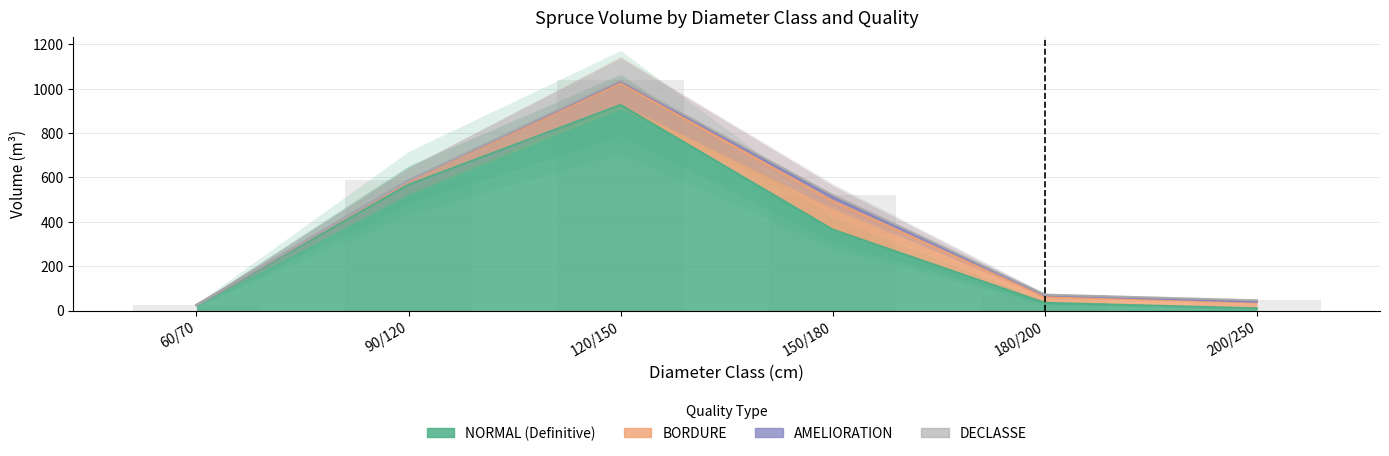

Reading left to right, list all the values displayed in this chart.

BORDURE: 60/70=0.4	(R:90-F:100)/120=16.2	120/150=99.2	150/180=128.6	180/200=26.8	200/250=29.6
NORMAL: 60/70=24.4	(R:90-F:100)/120=566.8	120/150=926.3	150/180=364.7	180/200=34.6	200/250=10.0
AMELIORATION: 60/70=0.0	(R:90-F:100)/120=3.3	120/150=7.7	150/180=17.6	180/200=7.6	200/250=0.0
DECLASSE: 60/70=0.0	(R:90-F:100)/120=0.0	120/150=4.2	150/180=9.2	180/200=2.6	200/250=6.2